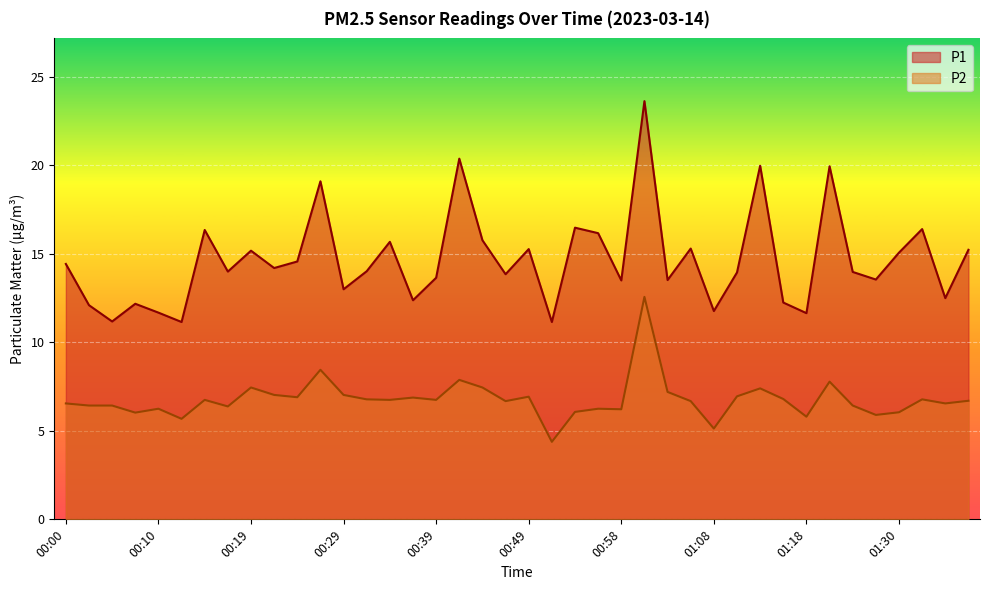

At which category does P2 reach its first local peak?

00:10